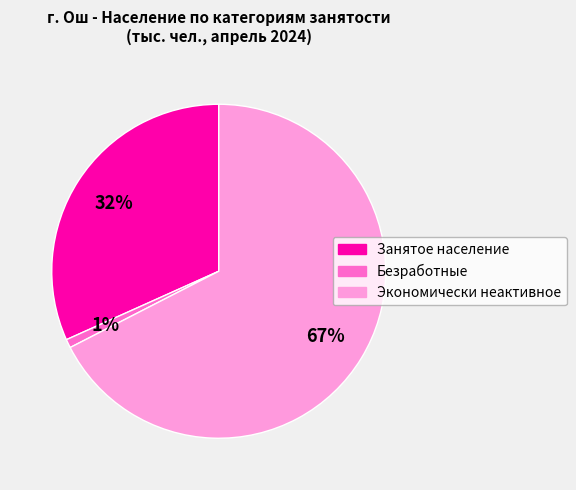

To the nearest percent, what is the average slice percentage?

33%